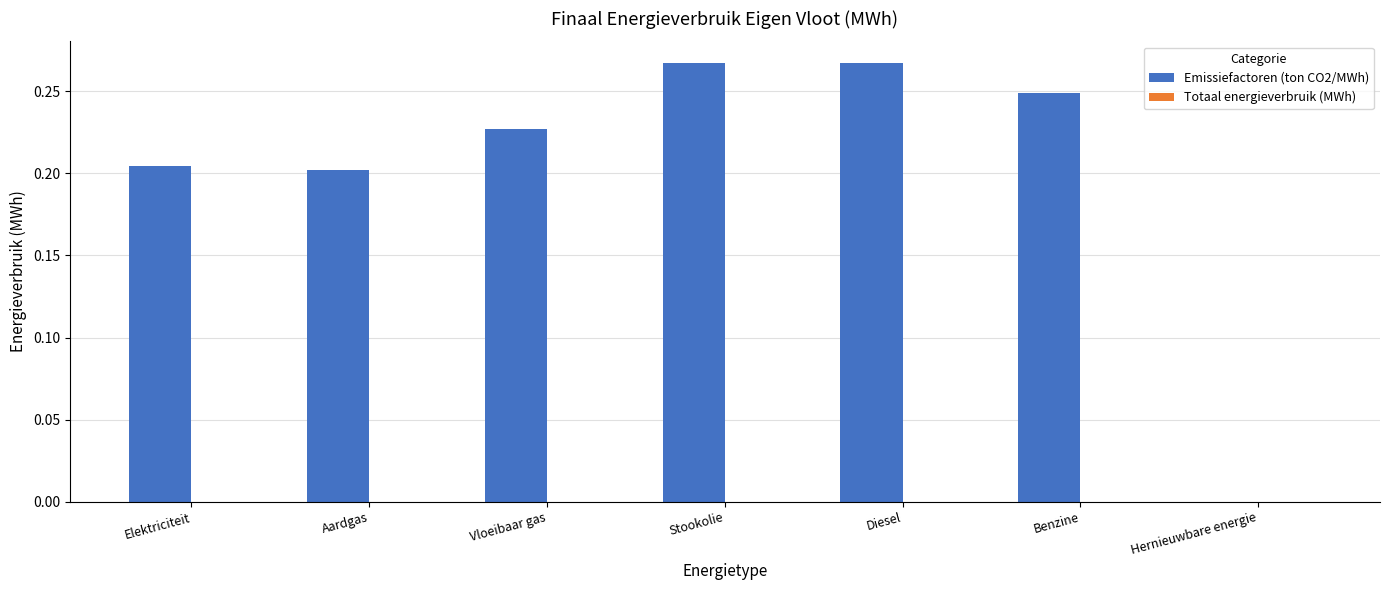

Between Elektriciteit and Benzine, which is larger?

Benzine